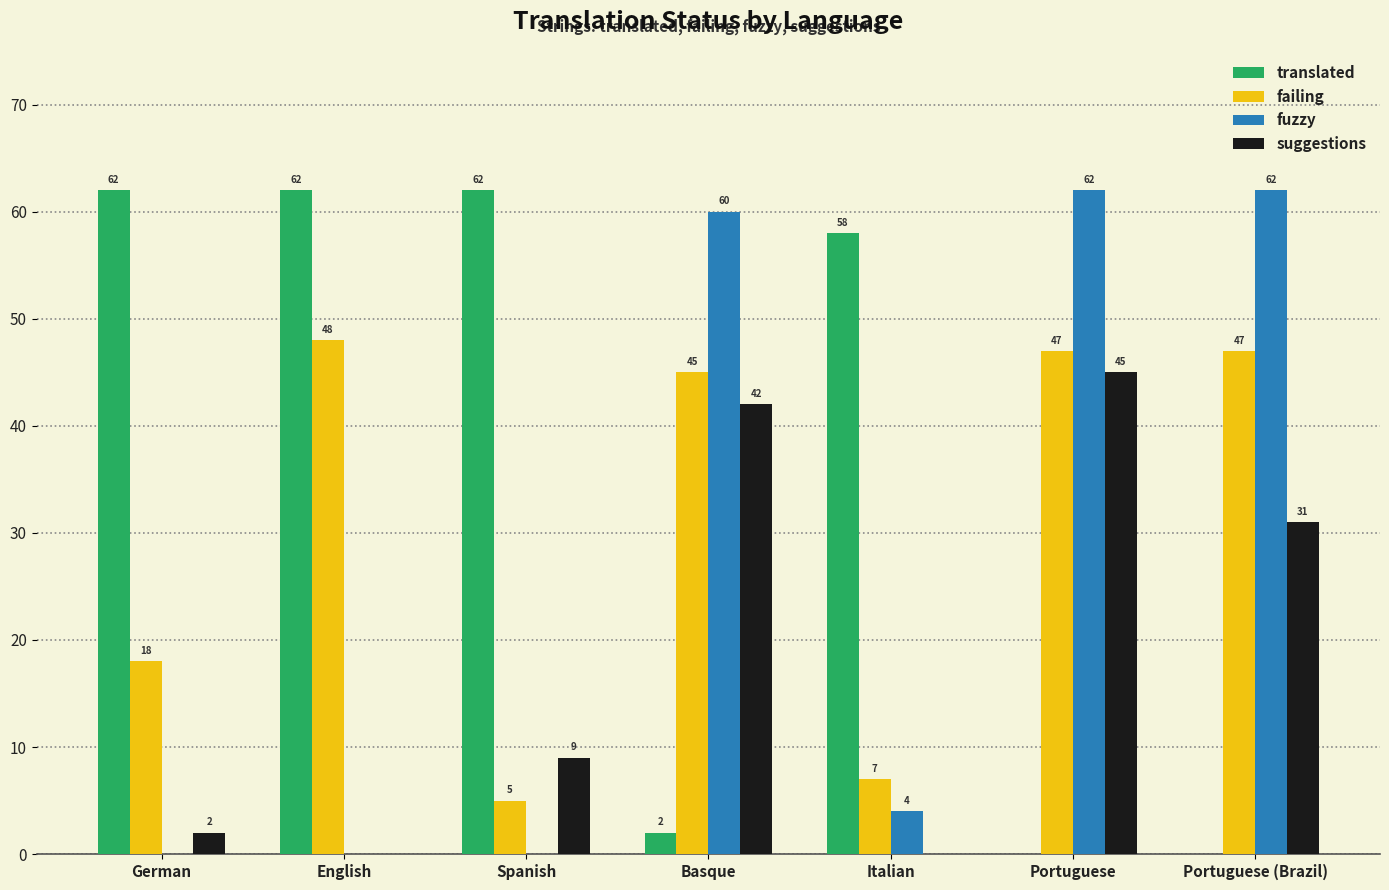

True or false: failing has a value of 22 at Basque.

False